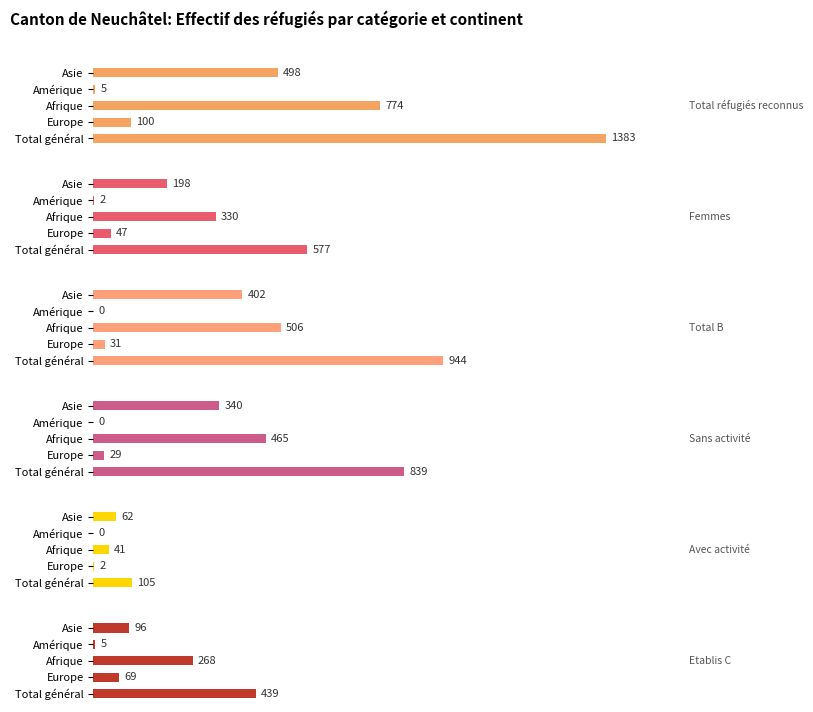

Is it true that Sans activité equals 518 at Total général?

False